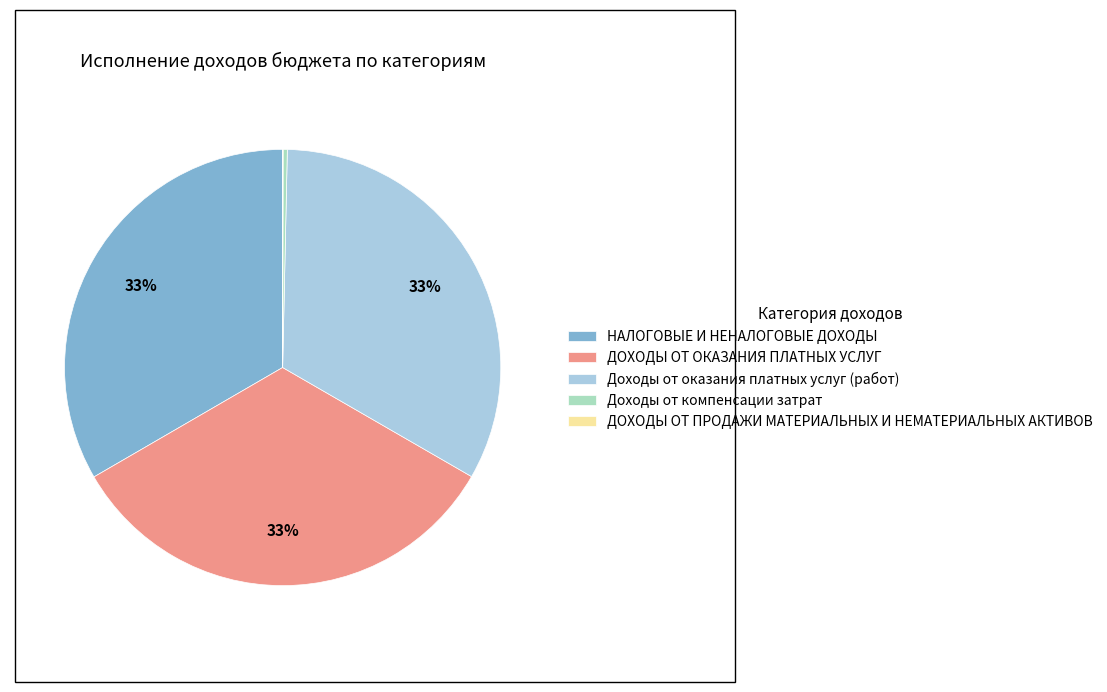

What is the ratio of the value at ДОХОДЫ ОТ ОКАЗАНИЯ ПЛАТНЫХ УСЛУГ to the value at НАЛОГОВЫЕ И НЕНАЛОГОВЫЕ ДОХОДЫ?

1.0